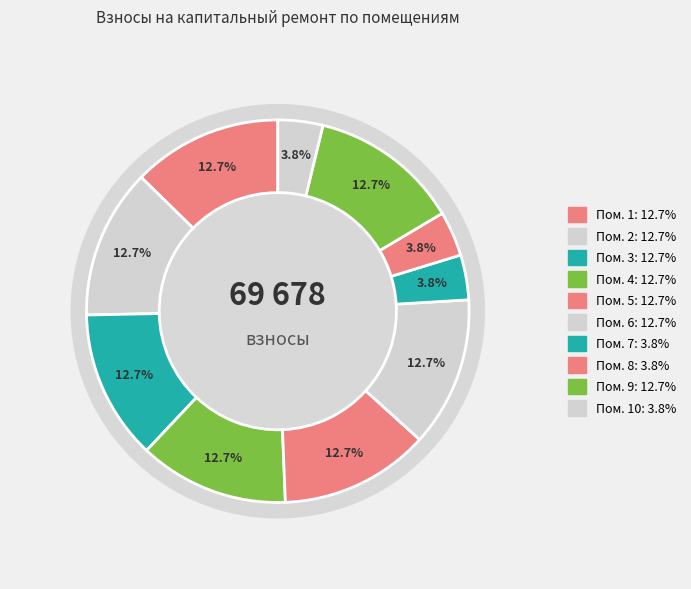

To the nearest percent, what portion does 5 represent?

13%